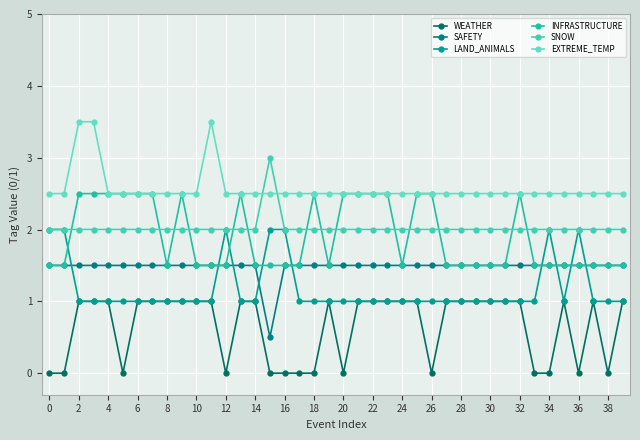

What is the highest value of the WEATHER series?

1.0